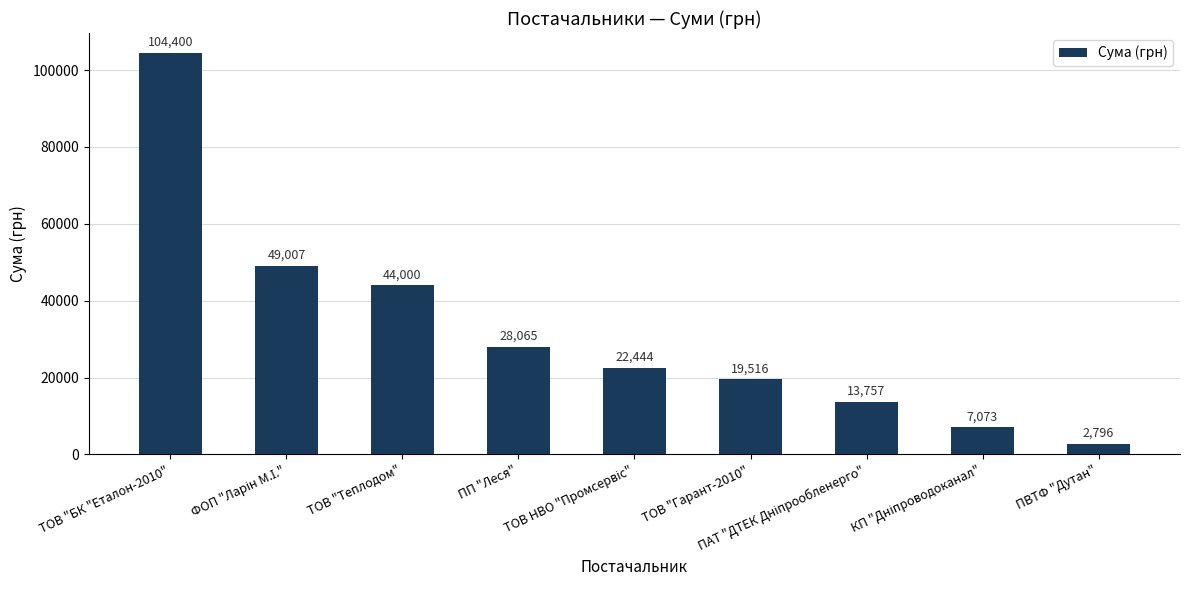

Does the chart contain any negative values?

No